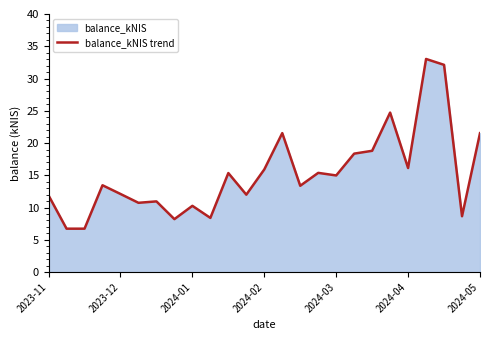

What is the maximum value shown in the chart?

33.0